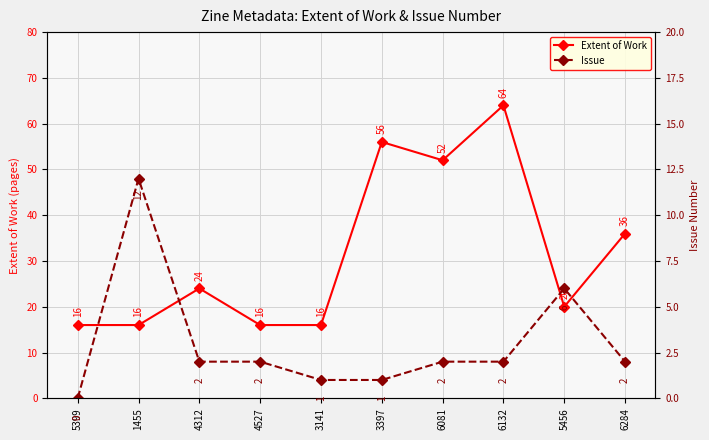

Is the value of Extent of Work at 4527 greater than the value of Issue at 5456?

Yes